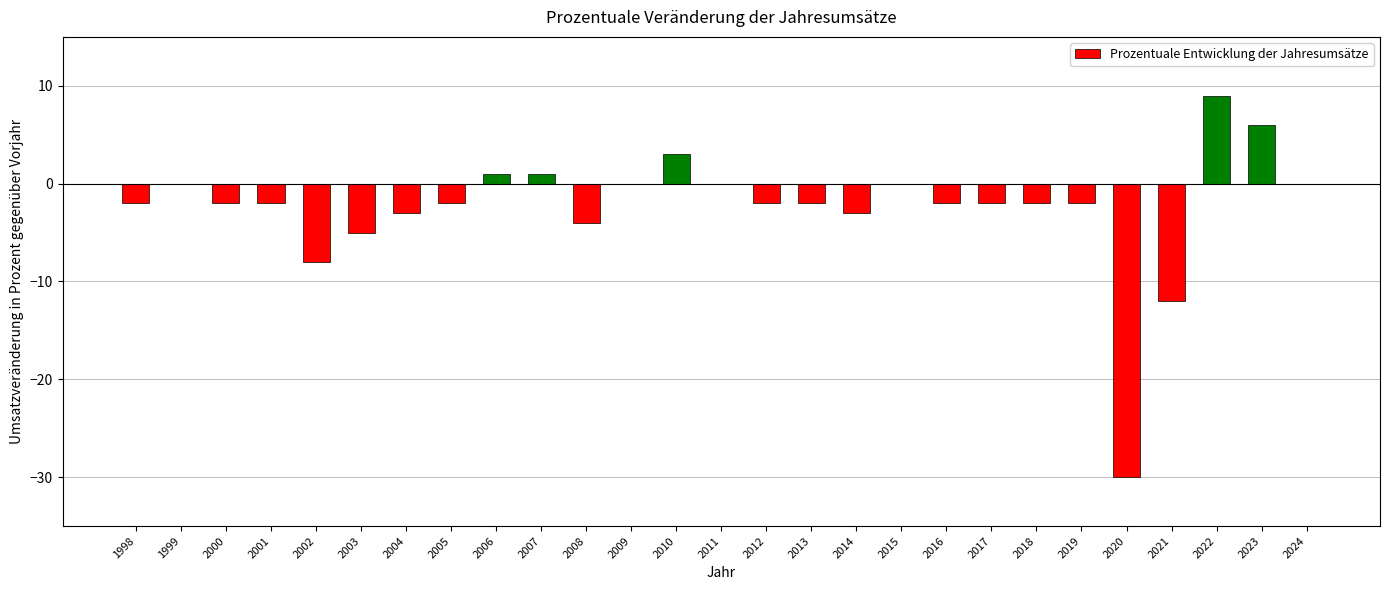

What is the sum of all values?

-65